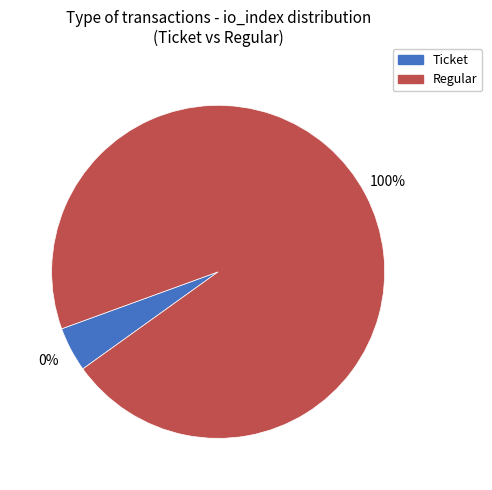

True or false: Regular (io_index=11) accounts for 100% of the total.

True